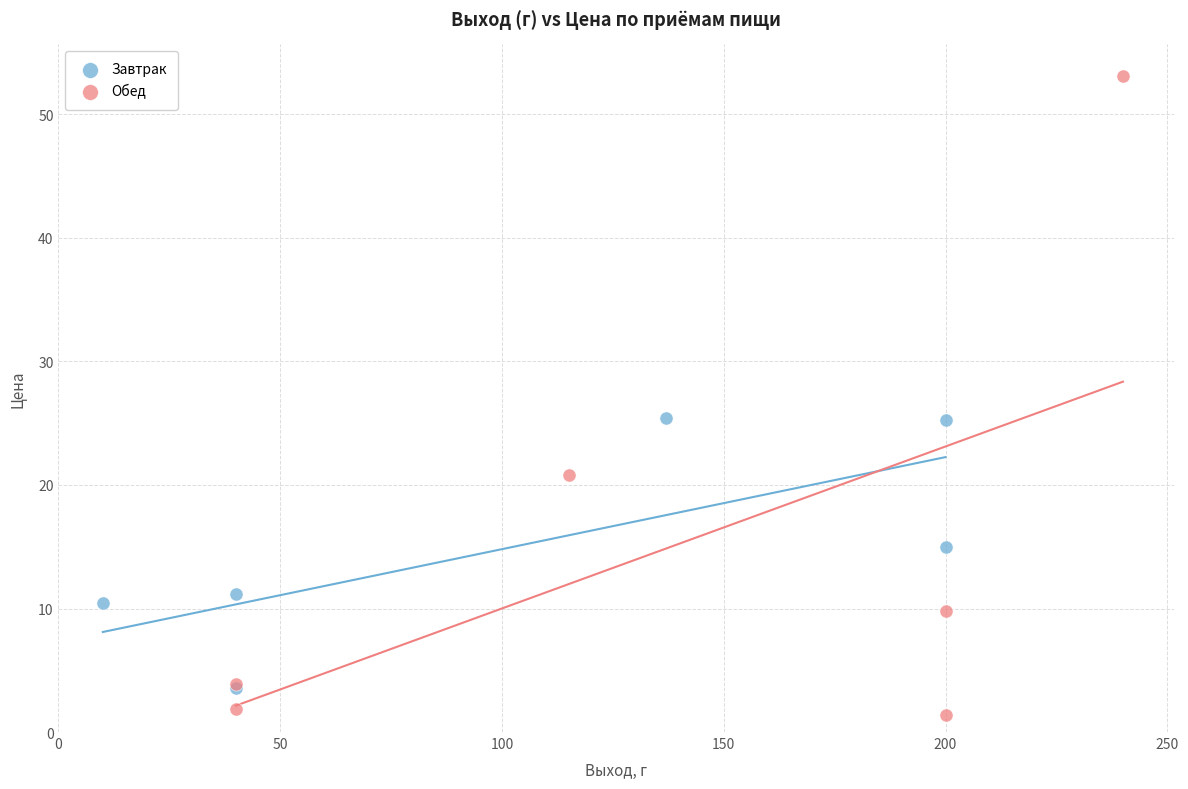

Which series contains the highest Y value?

Обед